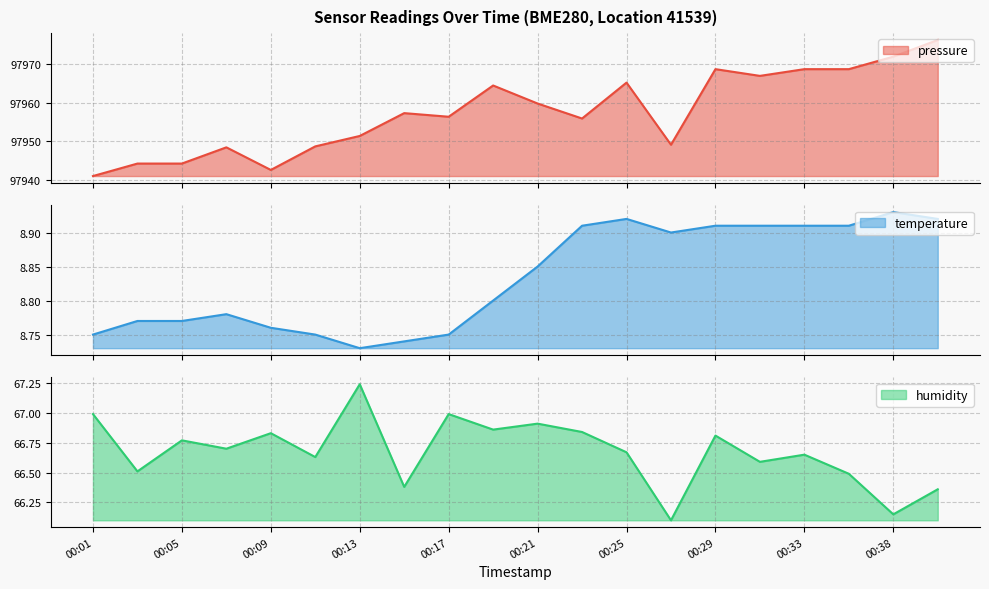

The value of humidity at 00:27 is 19.2. True or false?

False